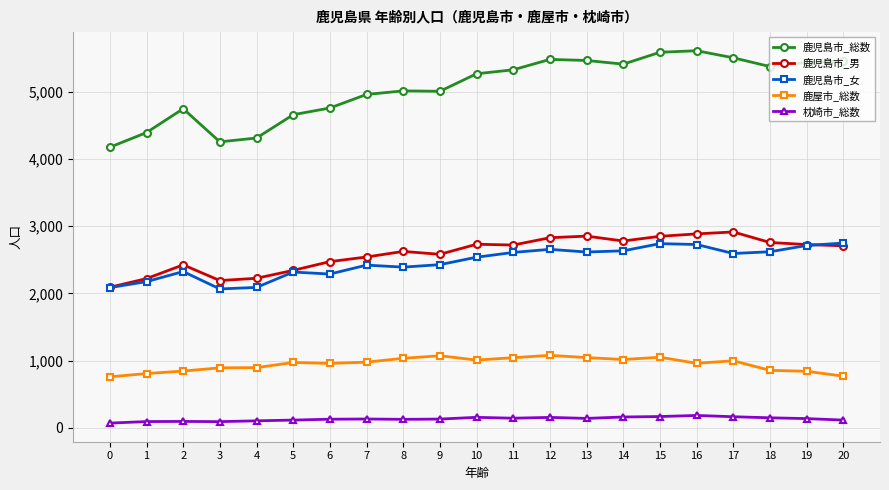

What is the sum of the 枕崎市_総数 values at 12 and 7?

282